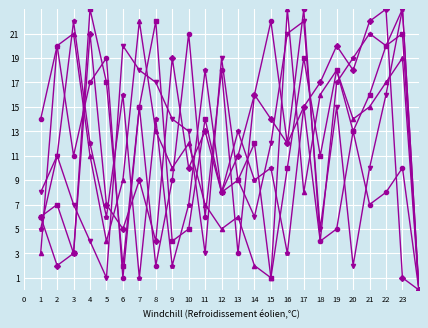

What is the maximum value shown in the chart?

23